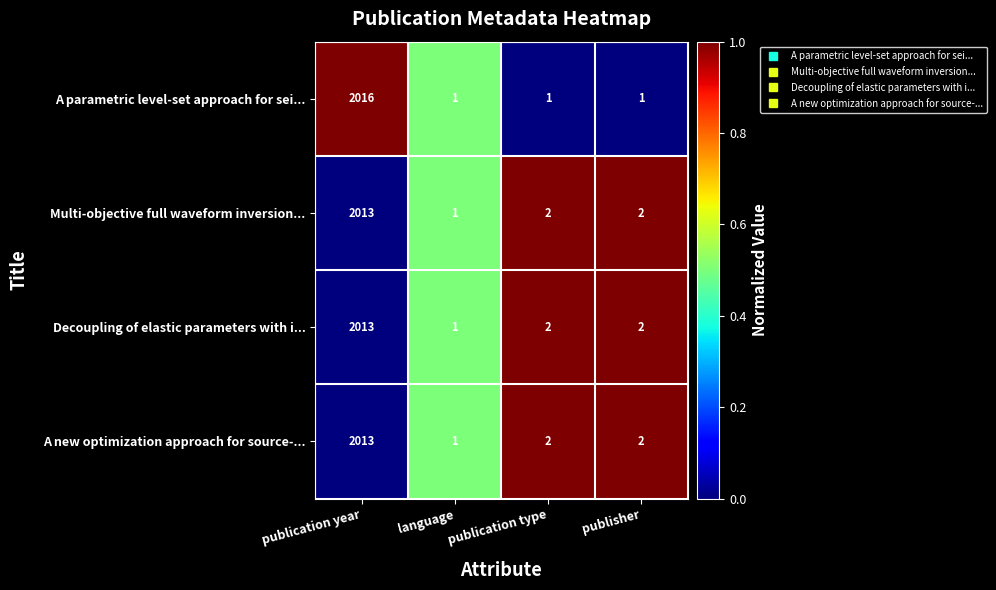

Count the number of data series in this chart.

4